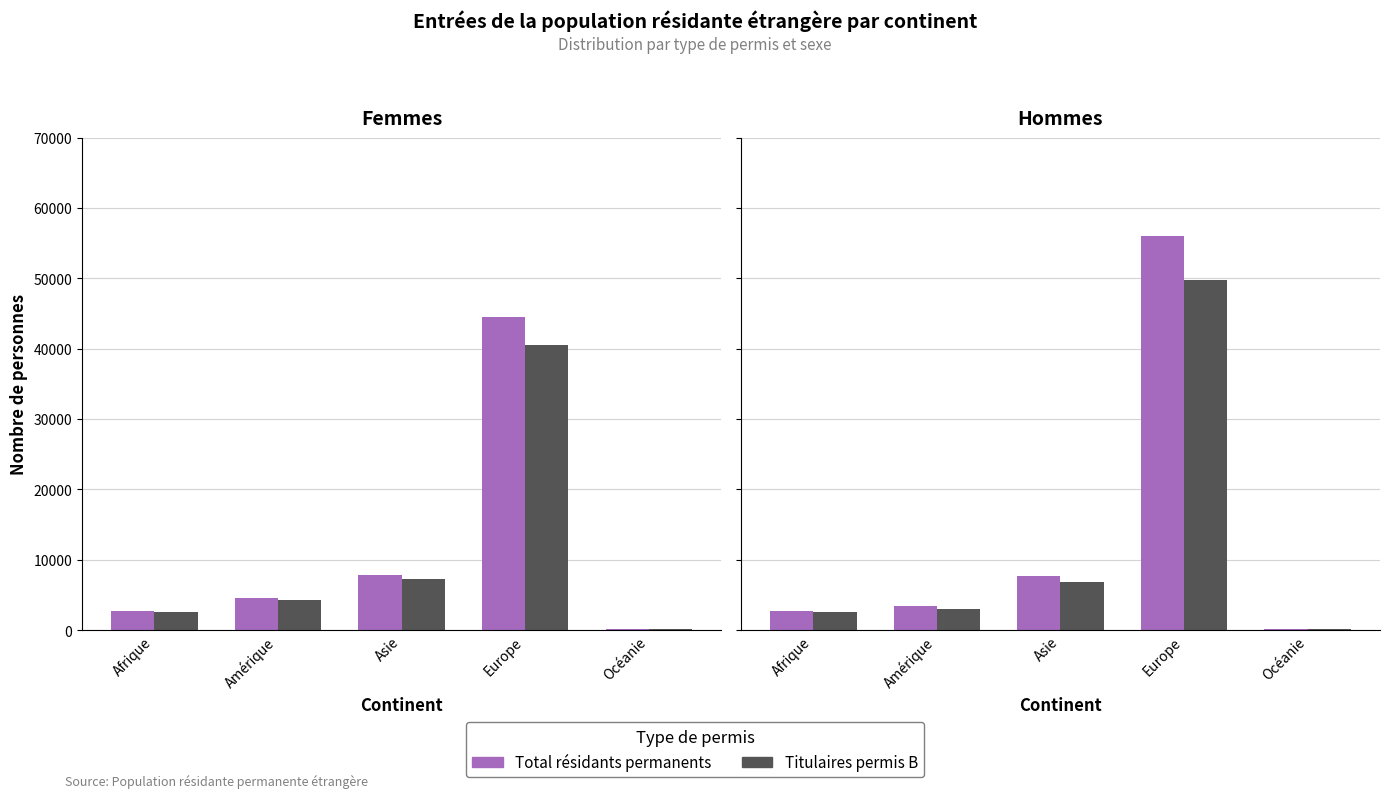

Where does the Permis B (Femmes) series first go above 4273?

Asie